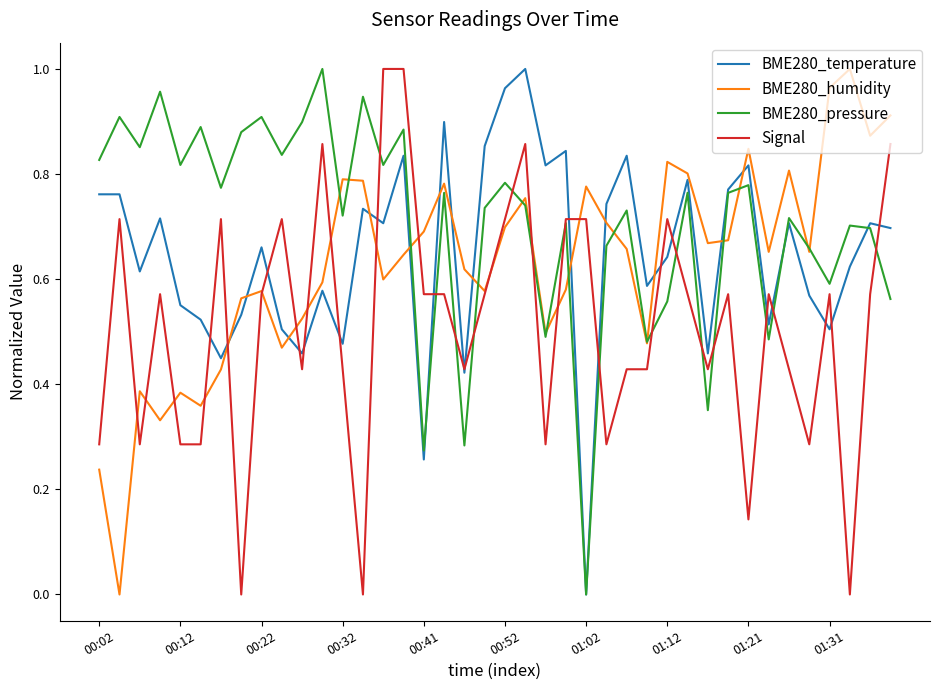

After their last crossing, which series has the higher values: BME280_pressure or BME280_temperature?

BME280_temperature